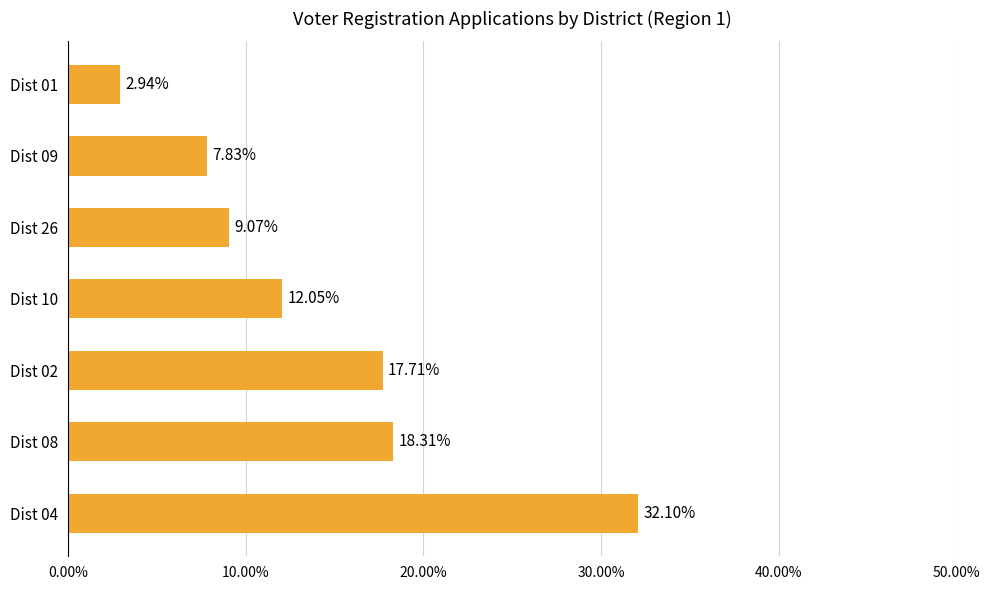

List the labels in order of value, smallest first.

Dist 01, Dist 09, Dist 26, Dist 10, Dist 02, Dist 08, Dist 04